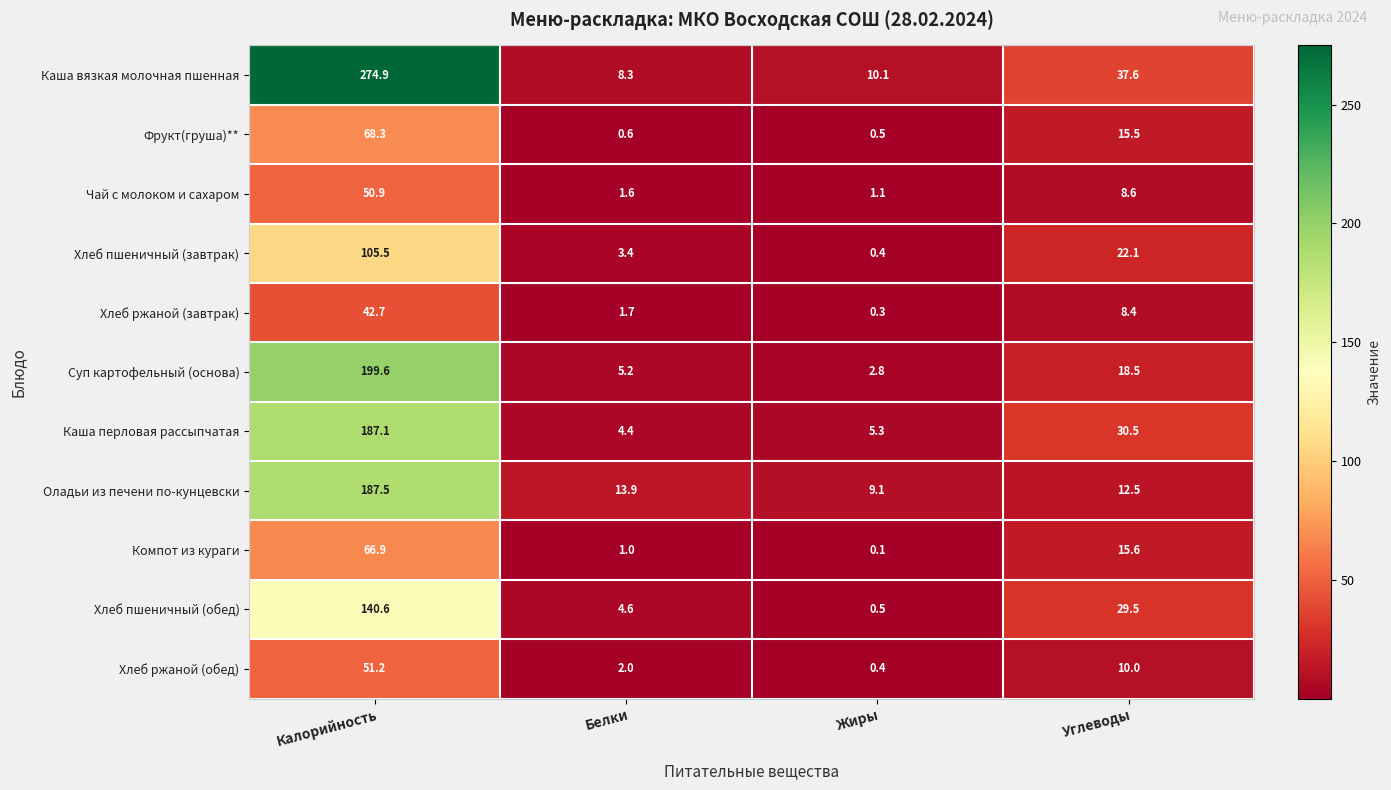

At Белки, list the series in order from smallest to largest.

Фрукт(груша)**, Компот из кураги, Чай с молоком и сахаром, Хлеб ржаной (завтрак), Хлеб ржаной (обед), Хлеб пшеничный (завтрак), Каша перловая рассыпчатая, Хлеб пшеничный (обед), Суп картофельный (основа), Каша вязкая молочная пшенная, Оладьи из печени по-кунцевски